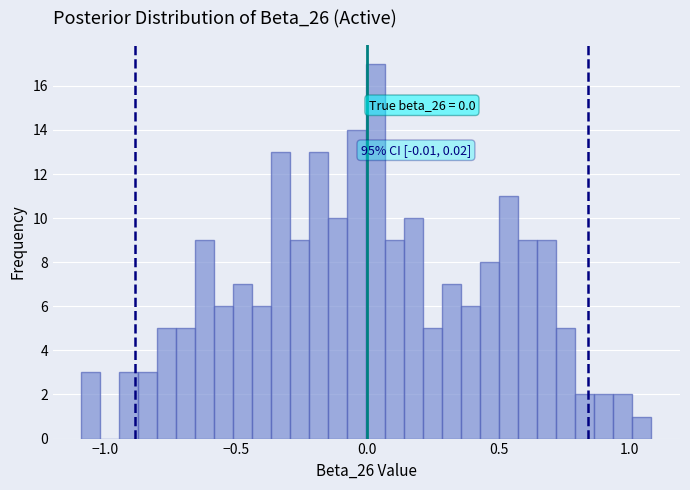

Around what value on the x-axis is the tallest bar? Give the approximate position of its centre, as read against the axis.

0.05